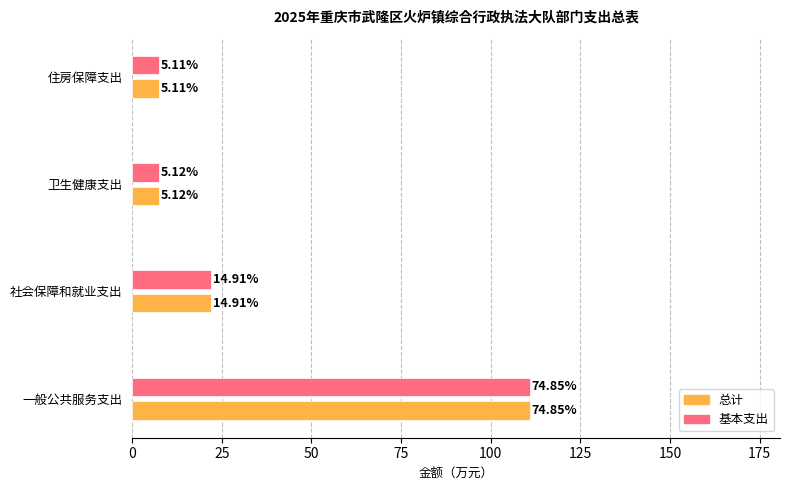

Rank the series by their maximum value, from highest to lowest.

总计, 基本支出